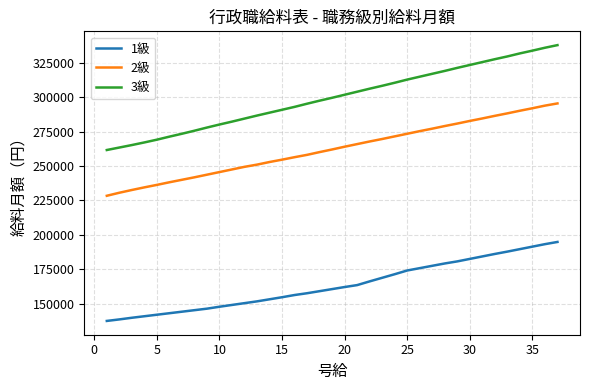

Rank the series by their average value, from highest to lowest.

3級, 2級, 1級